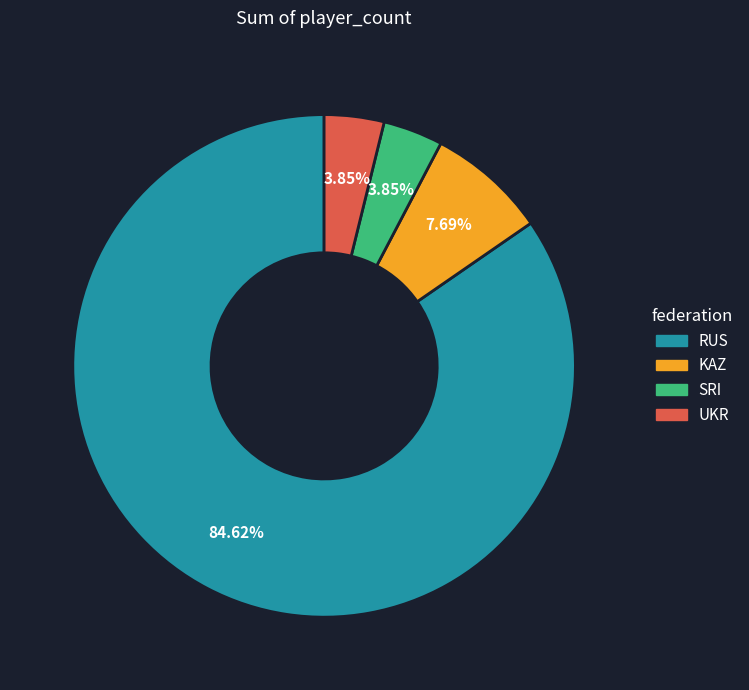

The RUS slice represents 85% of the pie. True or false?

True